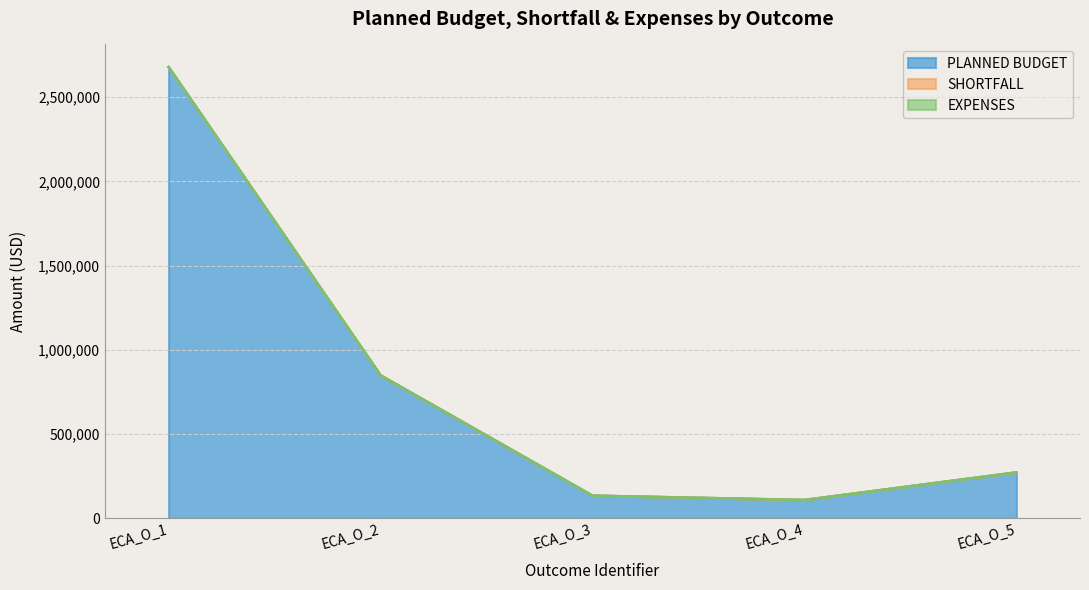

Which series has the largest total across all categories?

PLANNED BUDGET